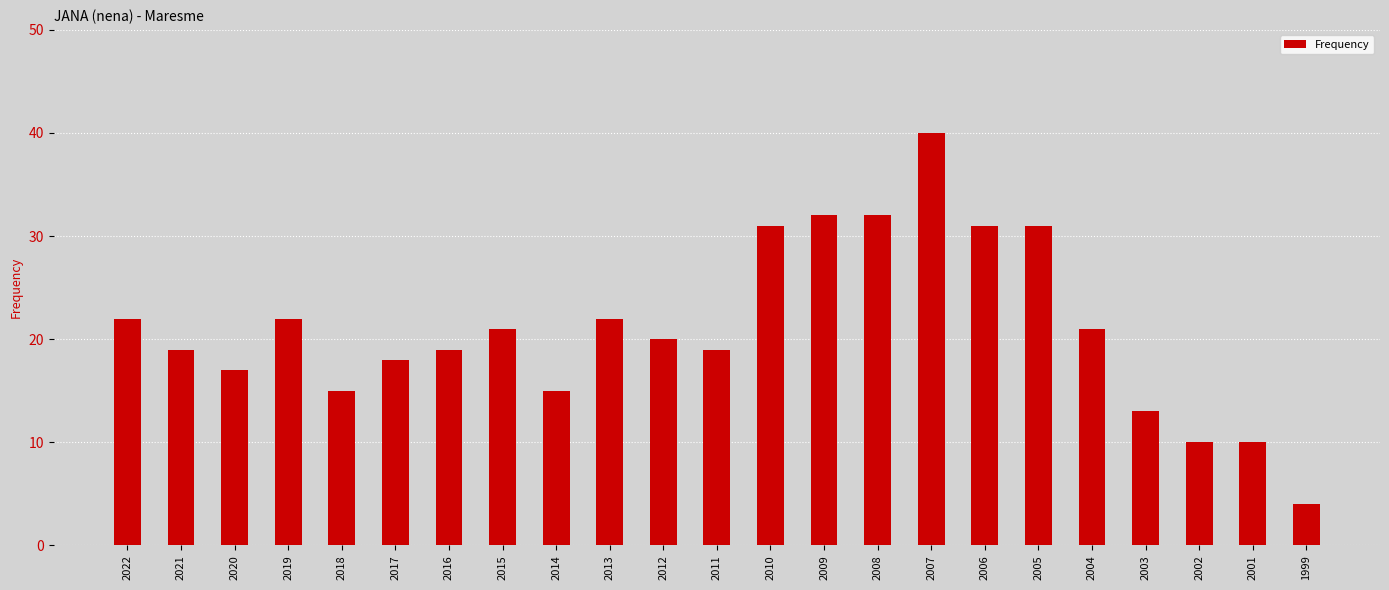

Reading left to right, list all the values displayed in this chart.

2022=22	2021=19	2020=17	2019=22	2018=15	2017=18	2016=19	2015=21	2014=15	2013=22	2012=20	2011=19	2010=31	2009=32	2008=32	2007=40	2006=31	2005=31	2004=21	2003=13	2002=10	2001=10	1999=4